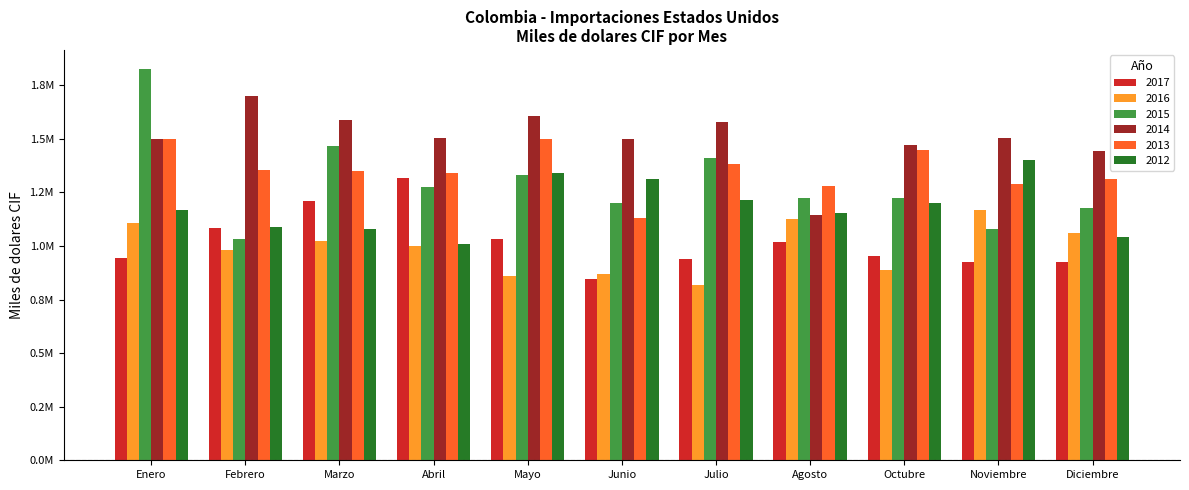

What is the value of the 2015 bar at the 1st from the left?

1823054.7